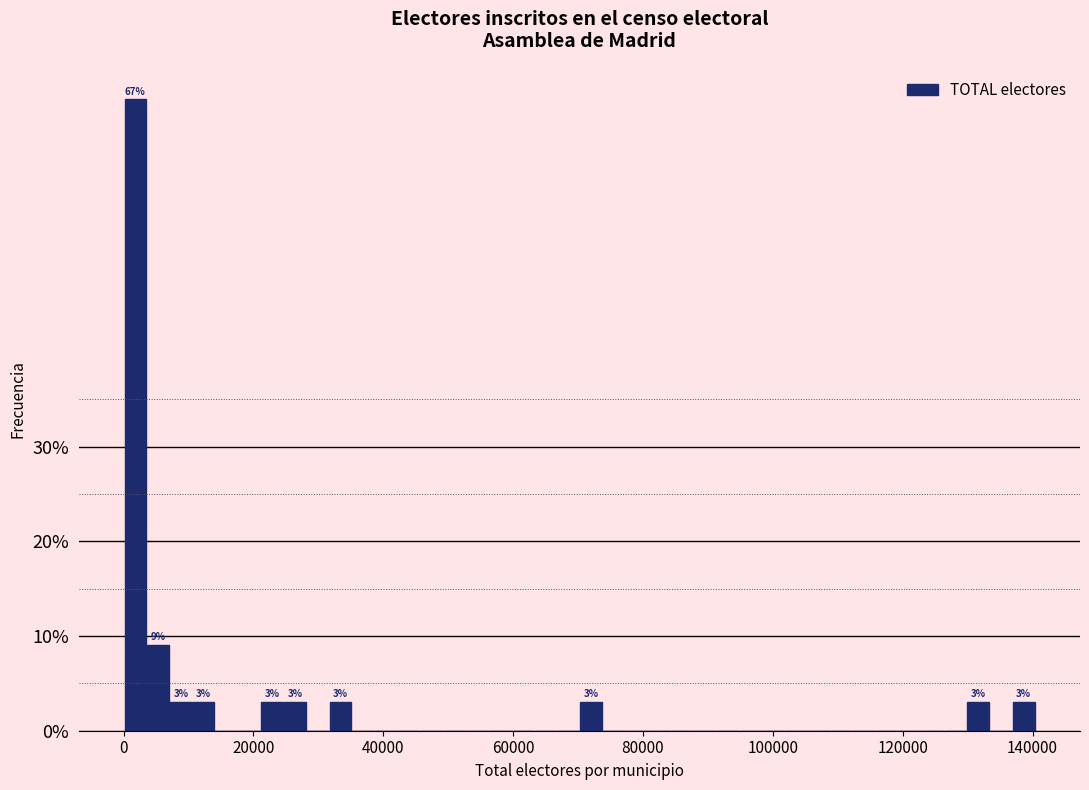

Read against the x-axis, roughly where is the centre of the tallest bar?

2000